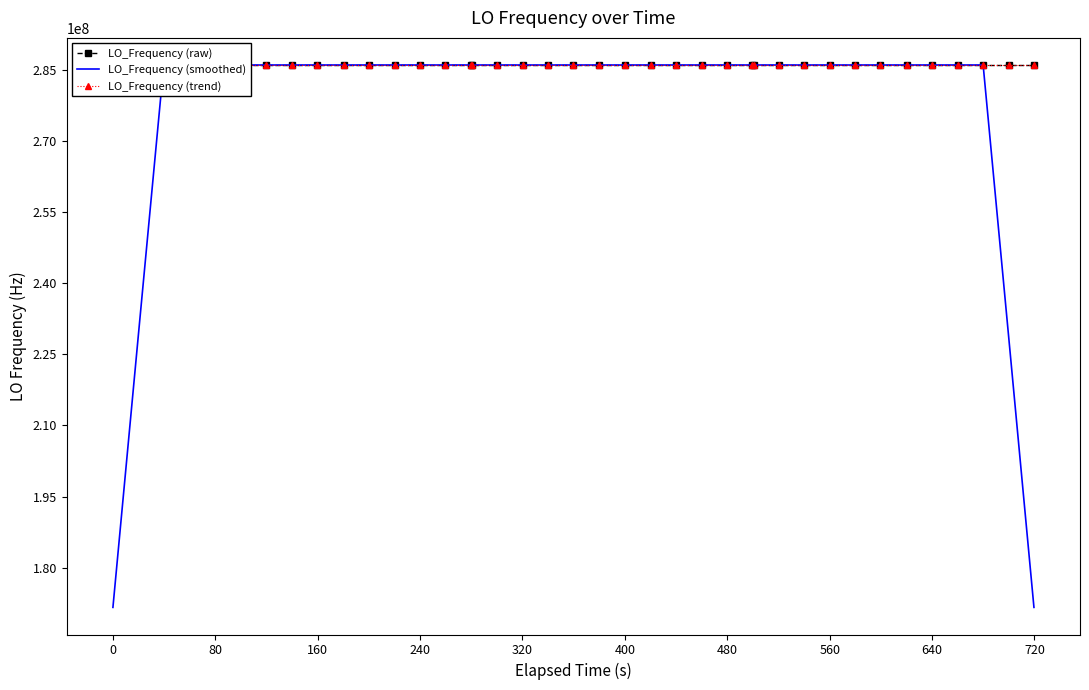

What is the average value of the LO_Frequency (smoothed) series?

277465589.9